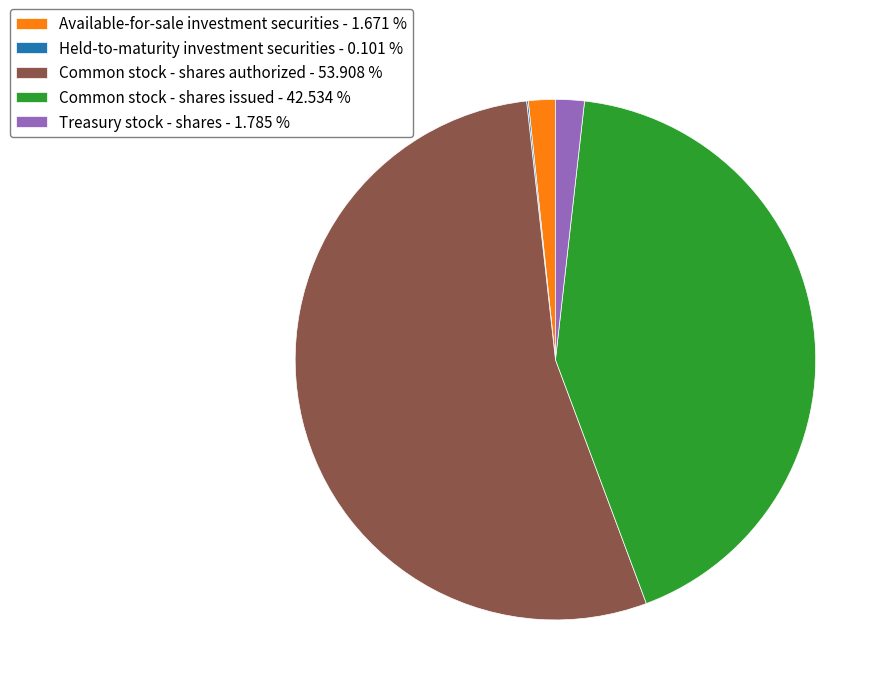

Combined, do Available-for-sale investment securities - 1.671 % and Treasury stock - shares - 1.785 % account for over 50%?

No